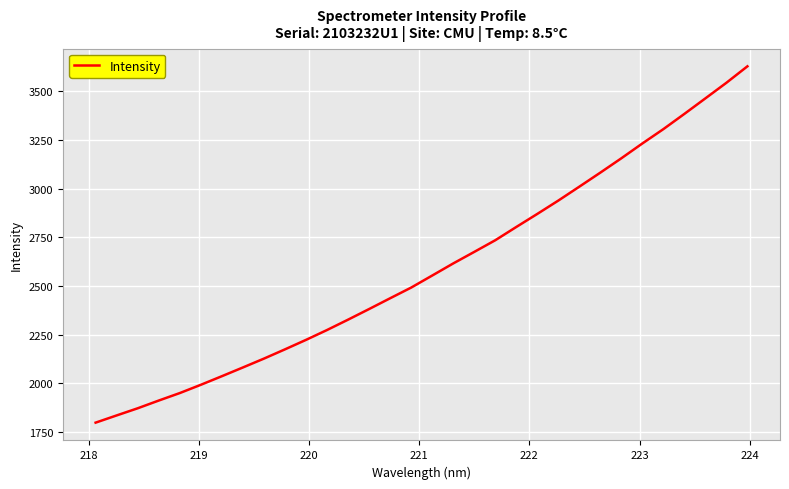

What is the smallest value displayed?

1798.3